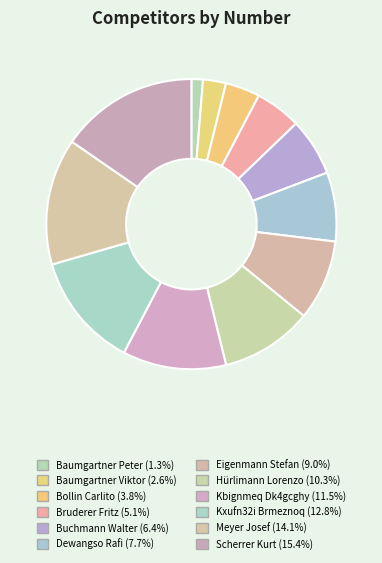

To the nearest percent, what is the average slice percentage?

8%